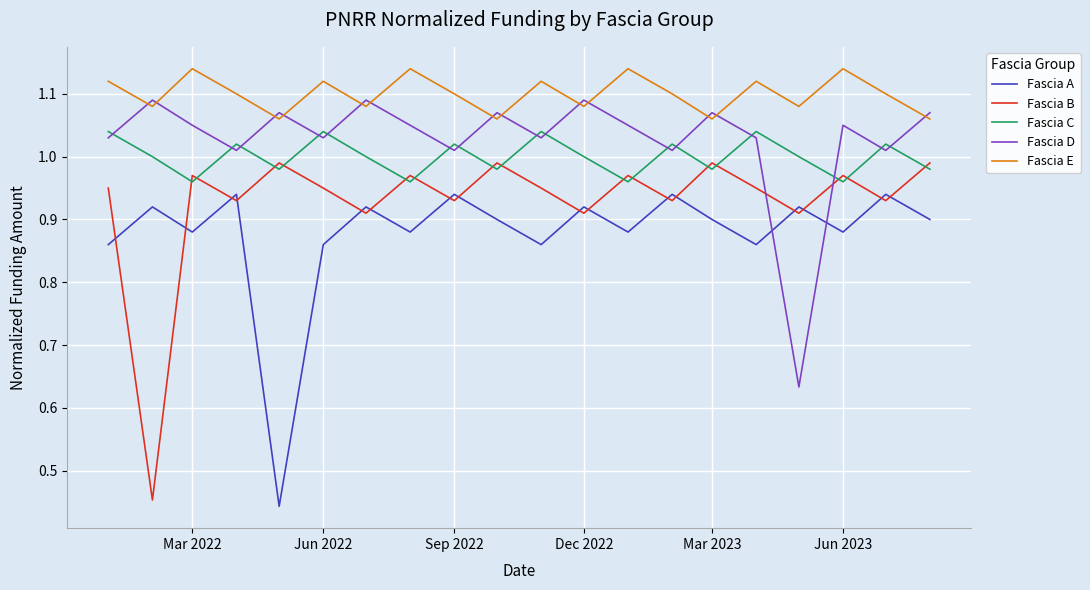

What are all the series names shown in the legend?

Fascia A, Fascia B, Fascia C, Fascia D, Fascia E